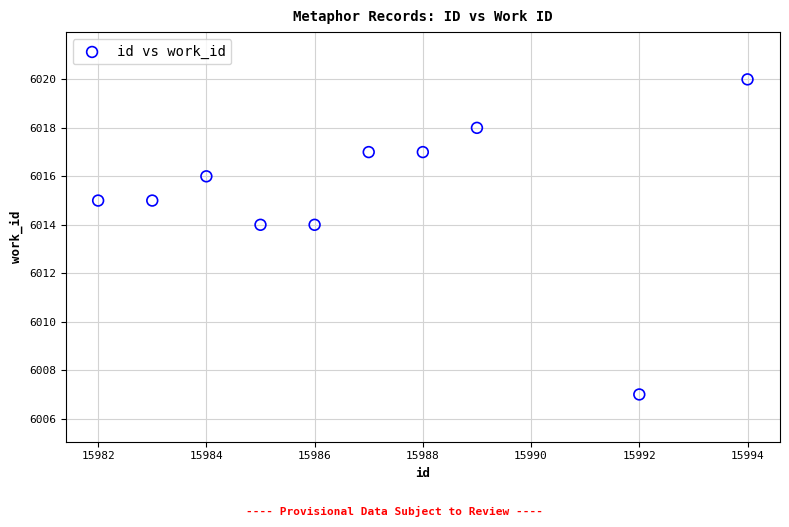

What is the average X value?

15987